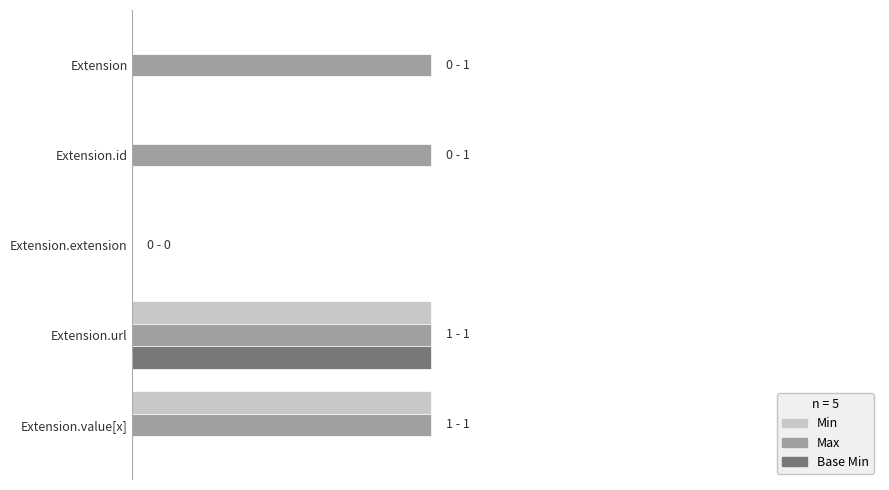

What are all the series names shown in the legend?

Min, Max, Base Min